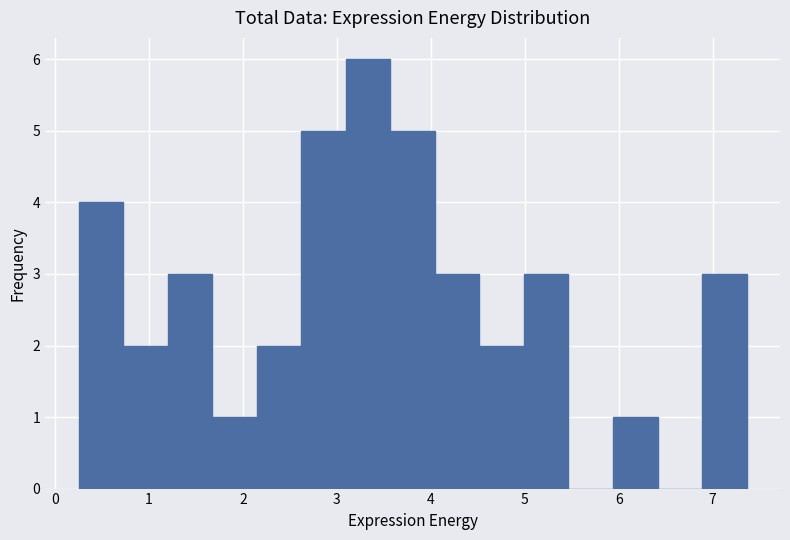

Reading left to right, list every bar in this chart as the range it spans on the x-axis followed by its height. Neither the bar edges nor the heights are printed on the chart, so give them approximately, as read against the axes.

0.3 to 0.7: 4
0.7 to 1.2: 2
1.2 to 1.7: 3
1.7 to 2.1: 1
2.1 to 2.6: 2
2.6 to 3.1: 5
3.1 to 3.6: 6
3.6 to 4.0: 5
4.0 to 4.5: 3
4.5 to 5.0: 2
5.0 to 5.5: 3
5.5 to 5.9: 0
5.9 to 6.4: 1
6.4 to 6.9: 0
6.9 to 7.4: 3